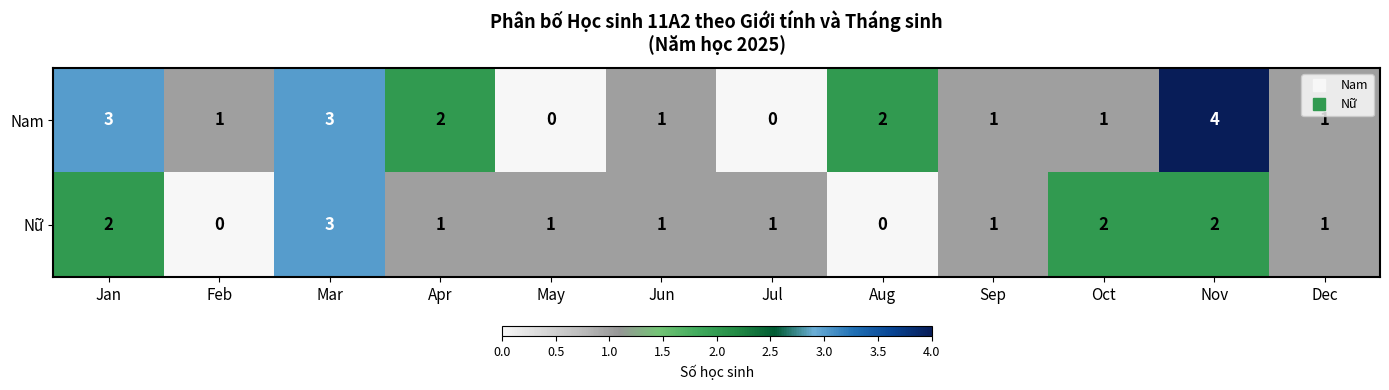

List the series in order of their peak value, highest first.

Nam, Nữ